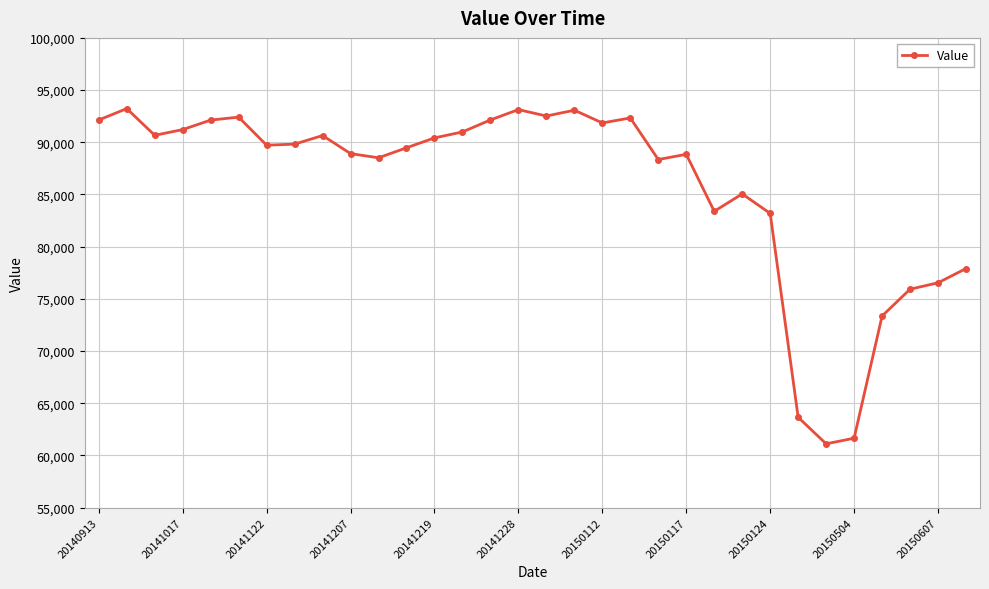

True or false: the data has more than 0 interior local peaks.

True